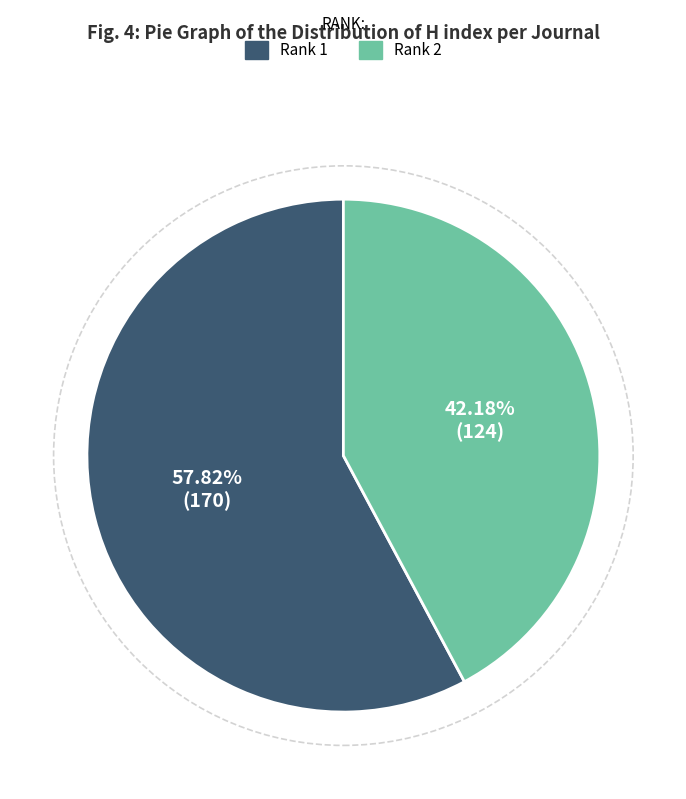

Is there any slice that represents more than half of the pie?

Yes